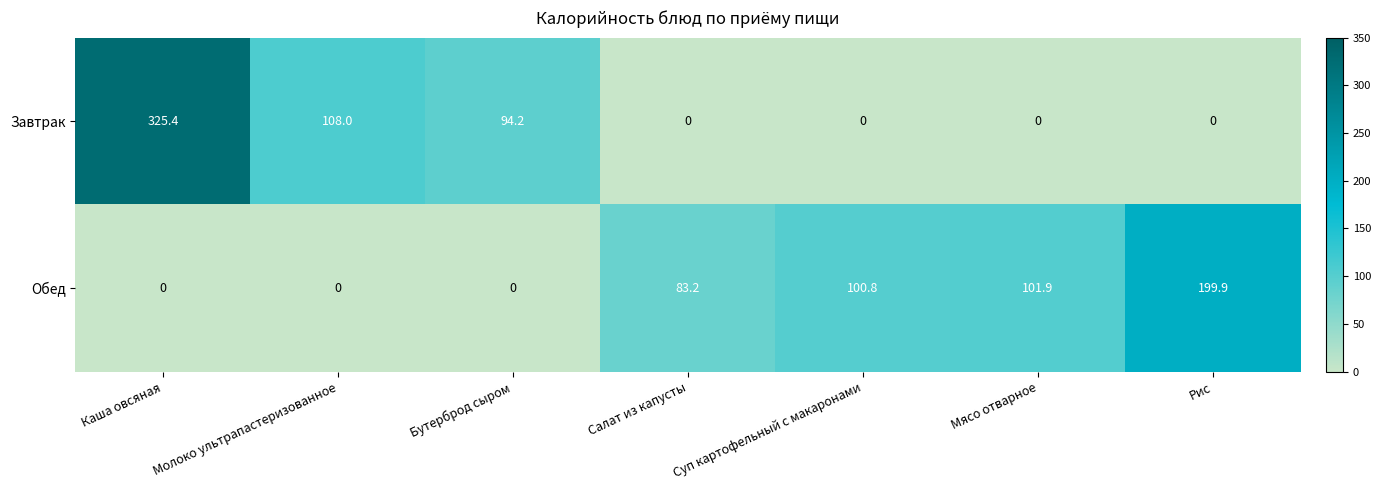

Count the number of categories in the chart.

7